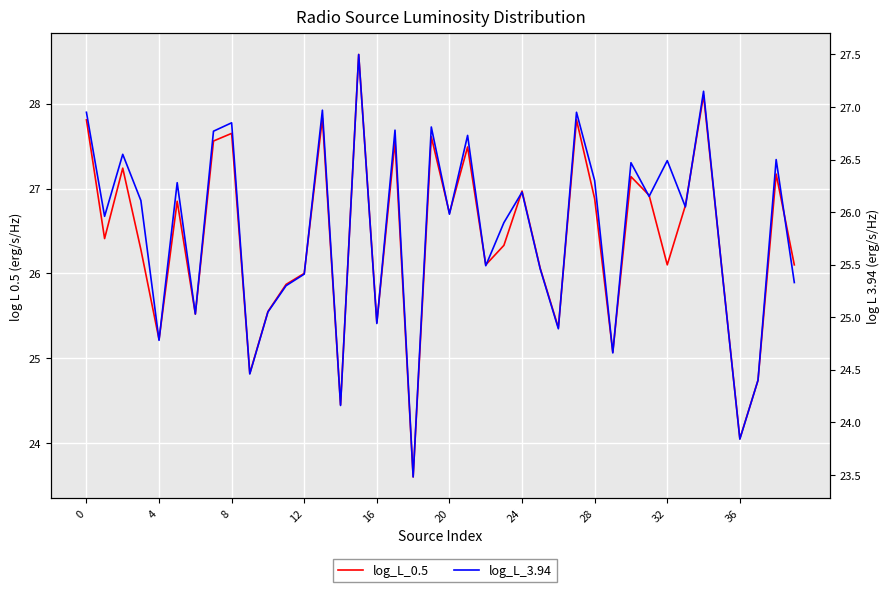

What is the sum of all log_L_0.5 values?

1055.8